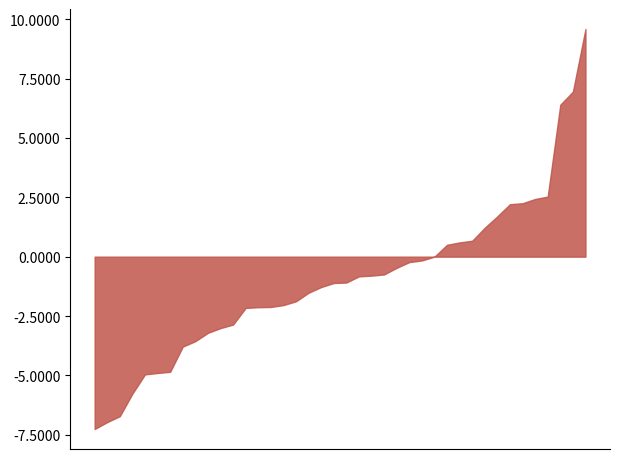

What is the smallest value displayed?

-7.3